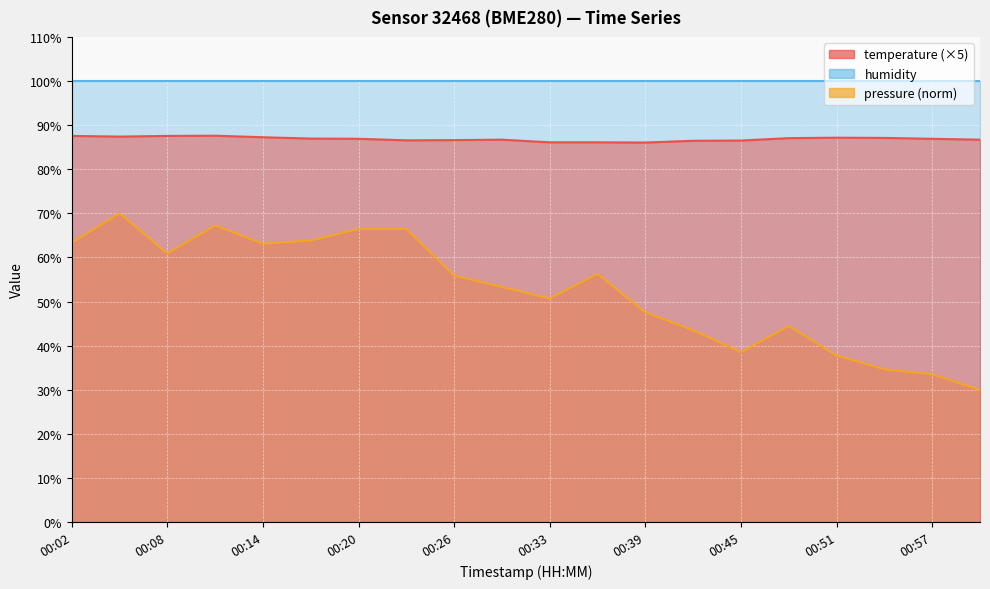

What is the sum of the temperature values at 00:42 and 00:54?

173.6